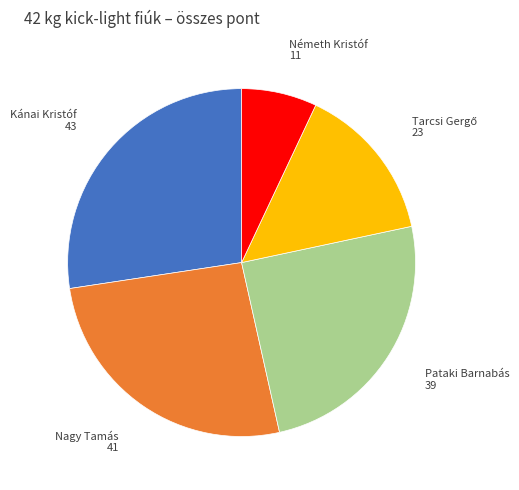

Do Nagy Tamás and Németh Kristóf together represent more than half of the pie?

No